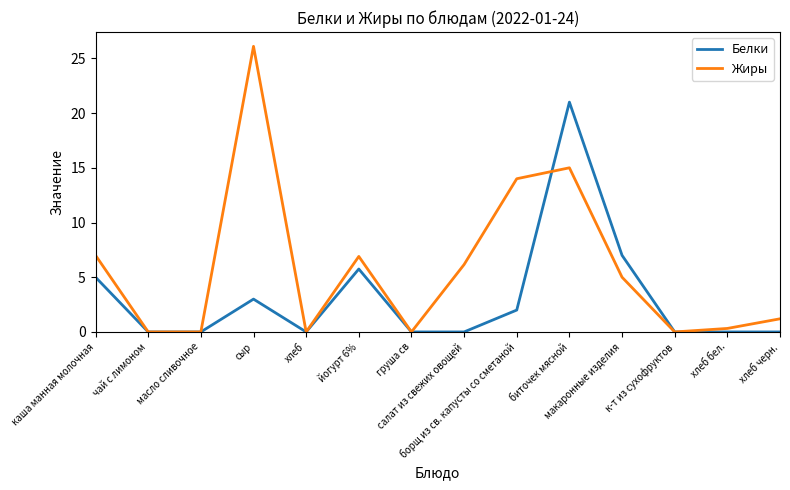

What is the maximum value for Жиры?

26.1